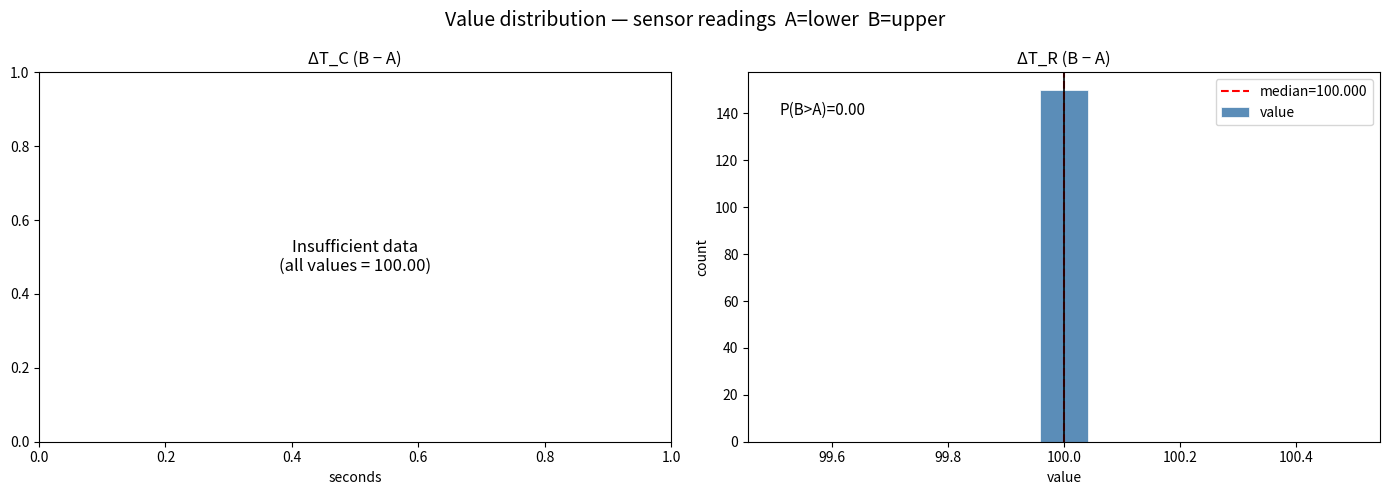

Over which range of the x-axis is the bar tallest?

99.96 to 100.04